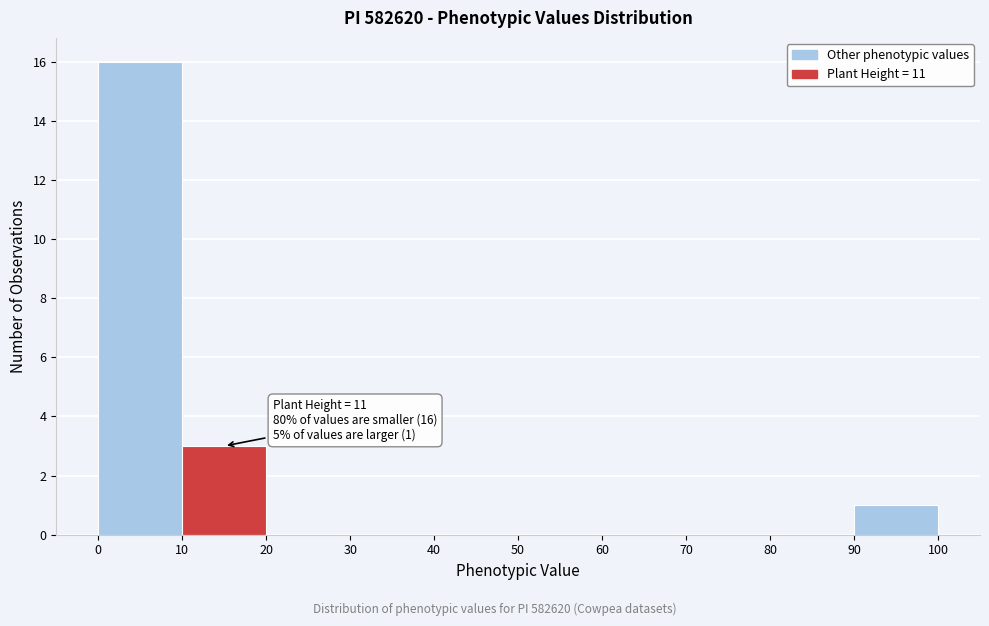

Over which range of the x-axis is the bar tallest?

0 to 10